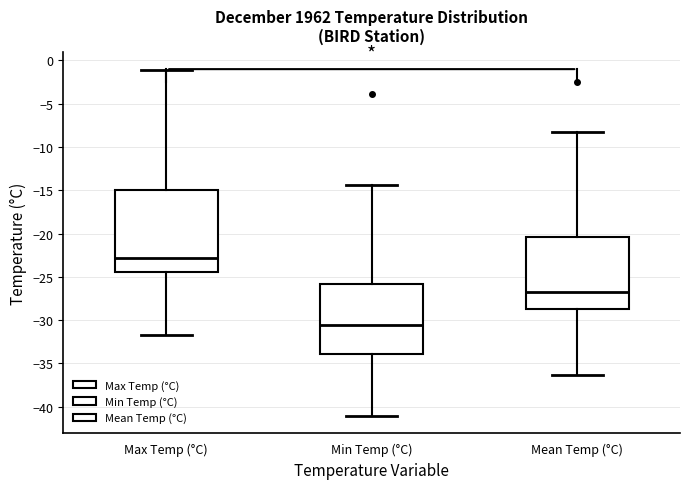

Which box has the lowest median line?

Min Temp (°C)